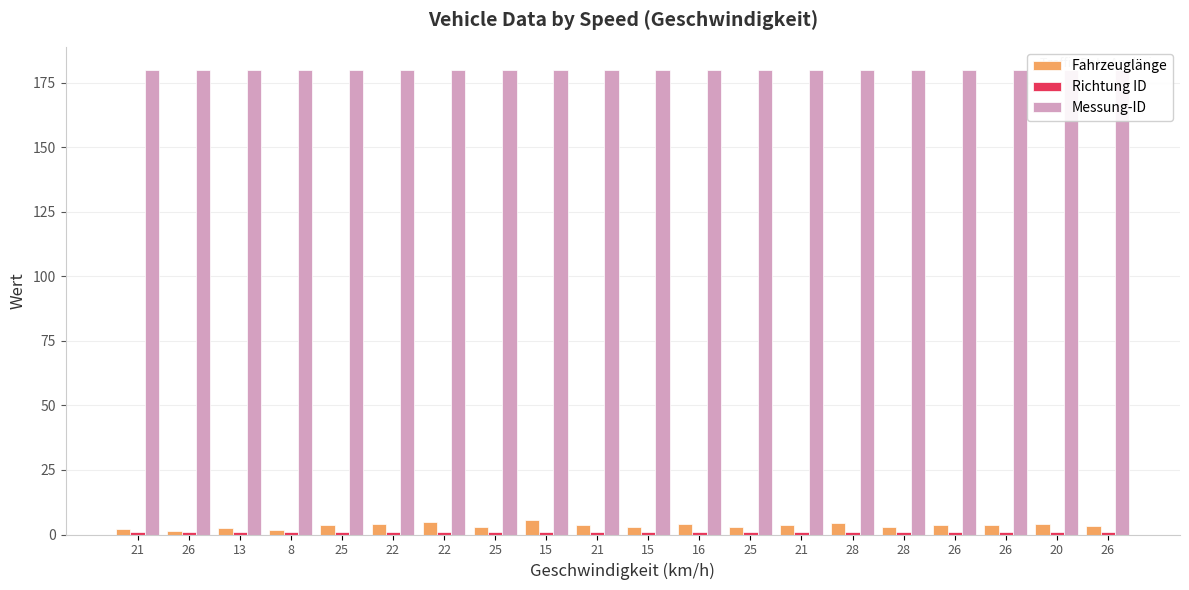

Which series has the largest total across all categories?

Messung-ID